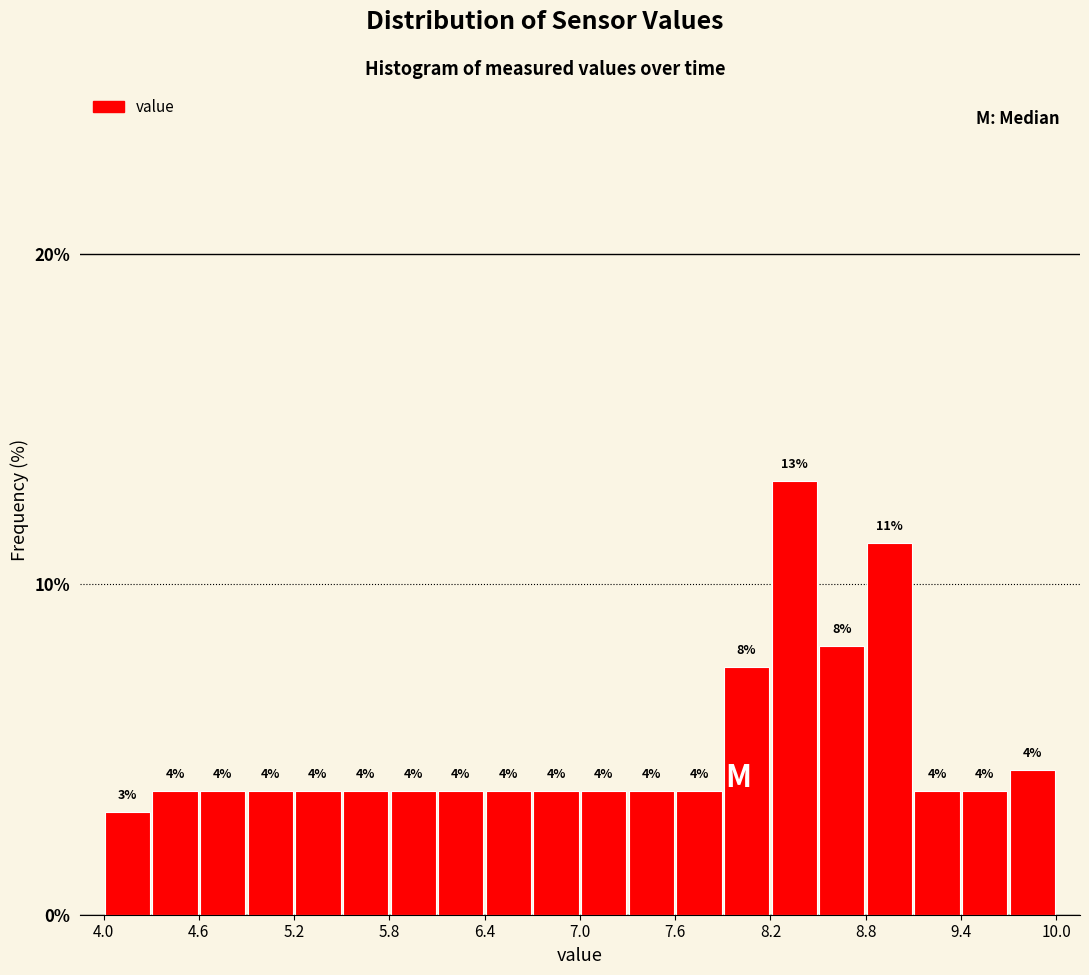

Around what value on the x-axis is the tallest bar? Give the approximate position of its centre, as read against the axis.

8.4